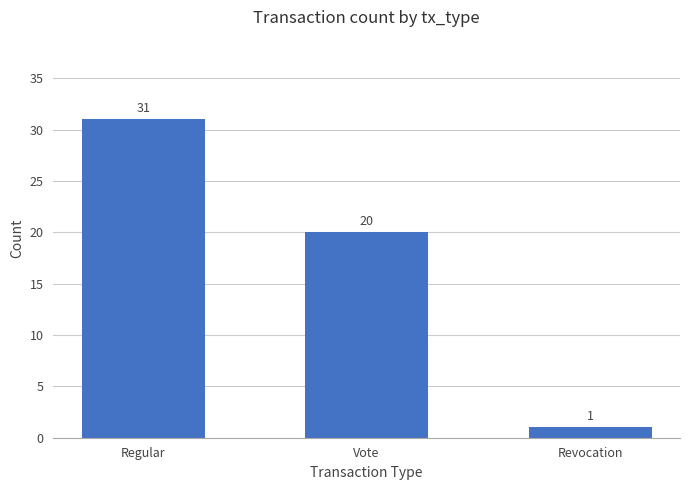

Rank the categories by value from highest to lowest.

Regular, Vote, Revocation